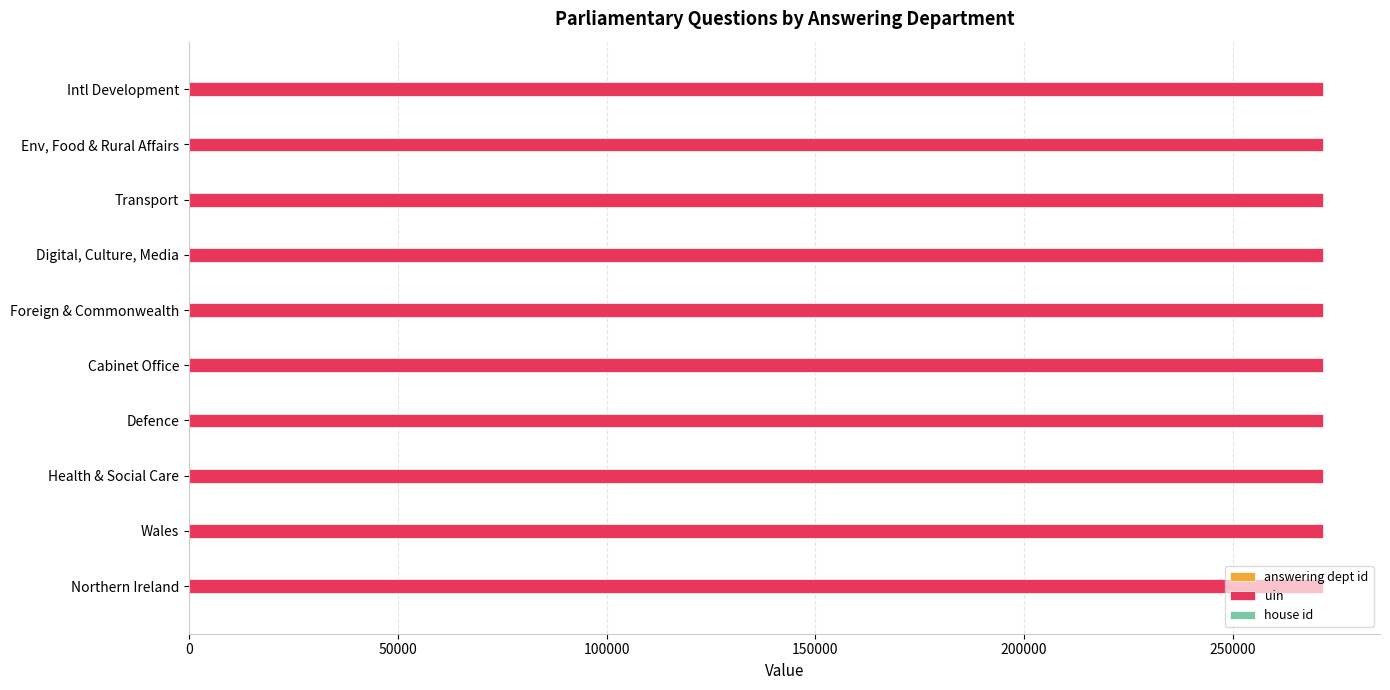

Which series has the largest total across all categories?

uin